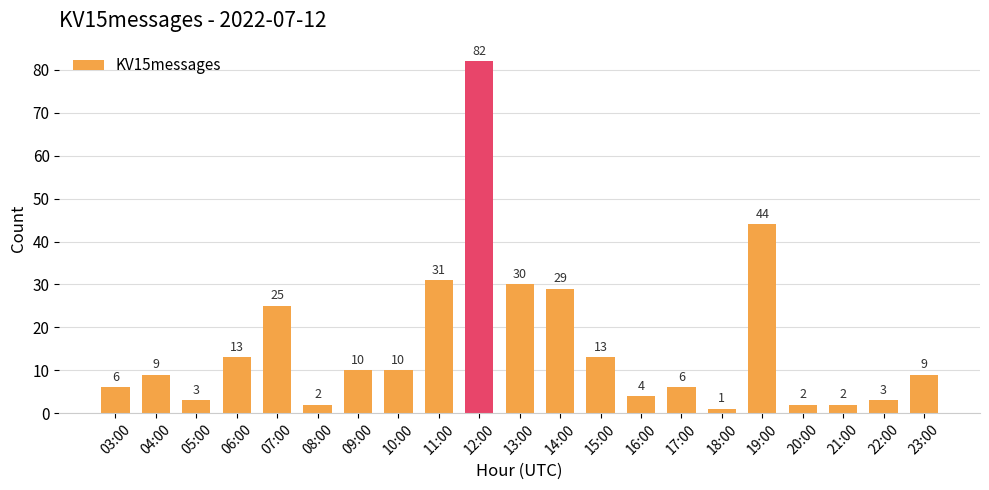

What is the label of the 18th bar from the left?

20:00